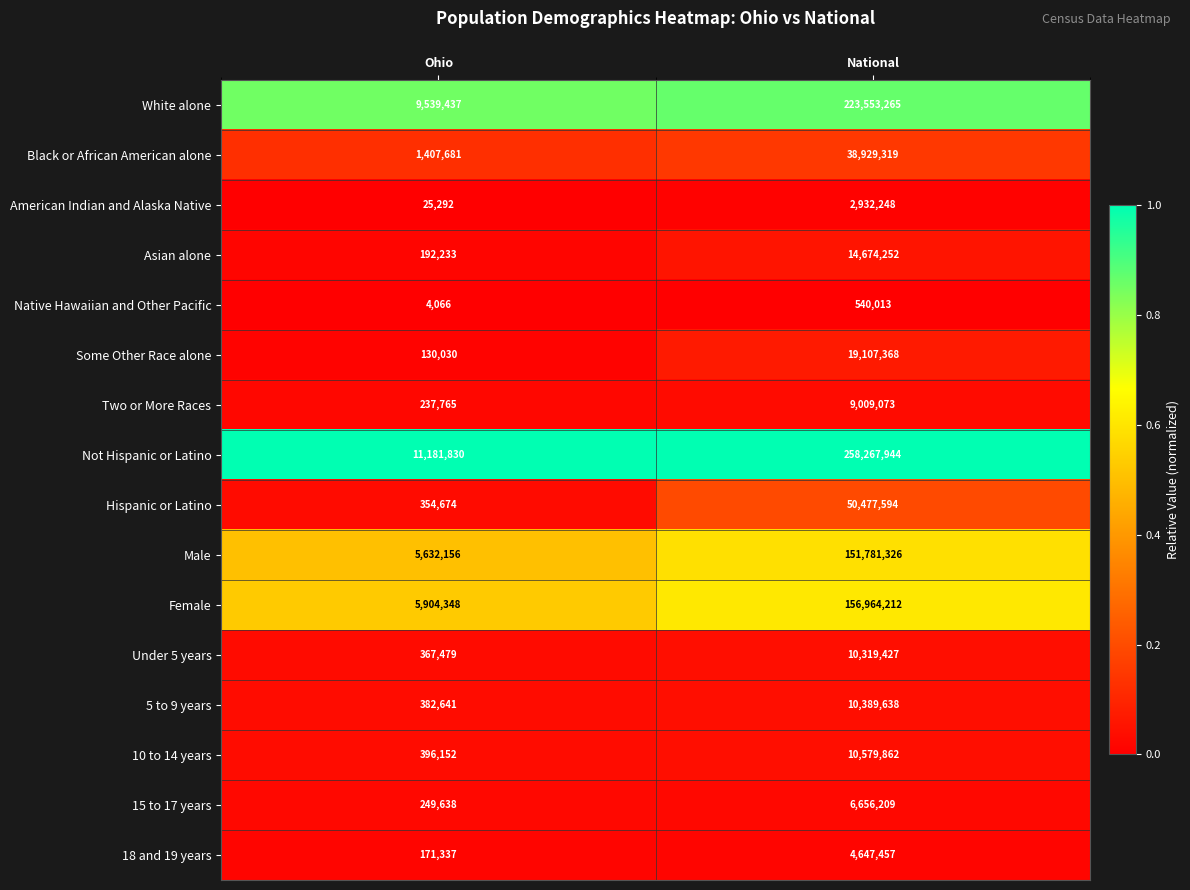

What is the sum of the Male values at National and Ohio?

157413482